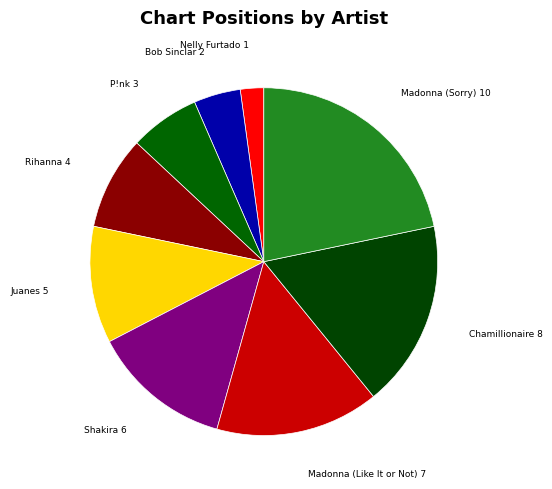

Which has a higher value, Bob Sinclar or Madonna (Sorry)?

Madonna (Sorry)